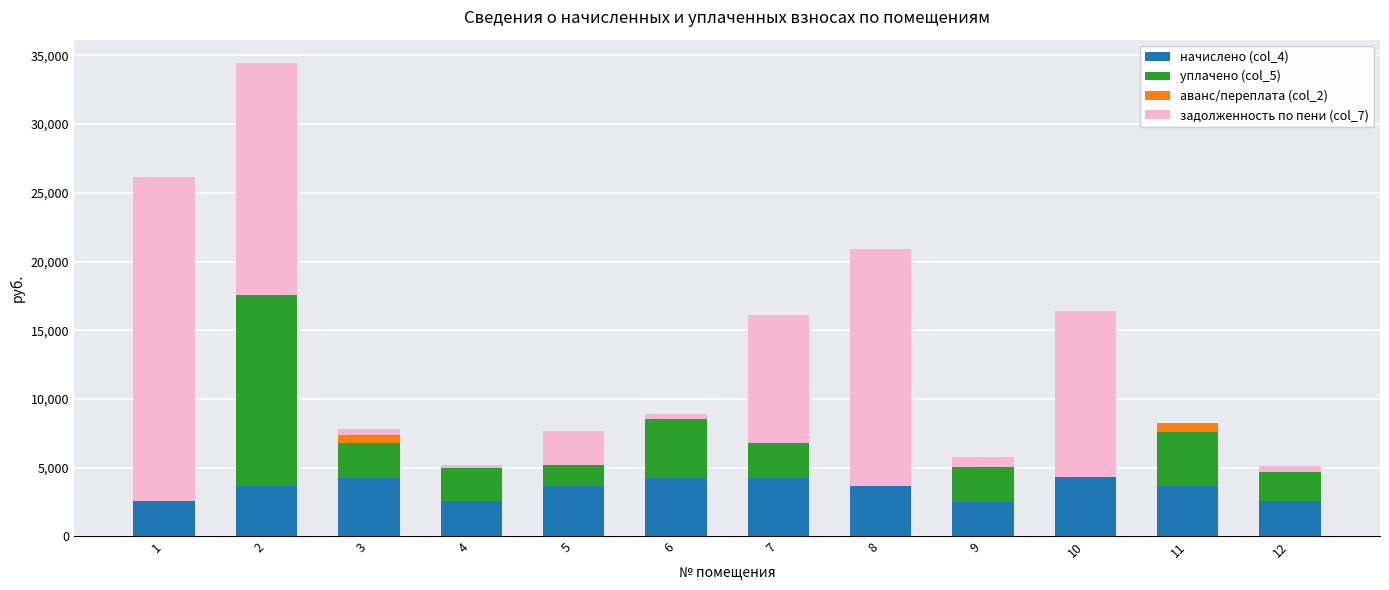

What is the total value across all series at 1?

26134.2